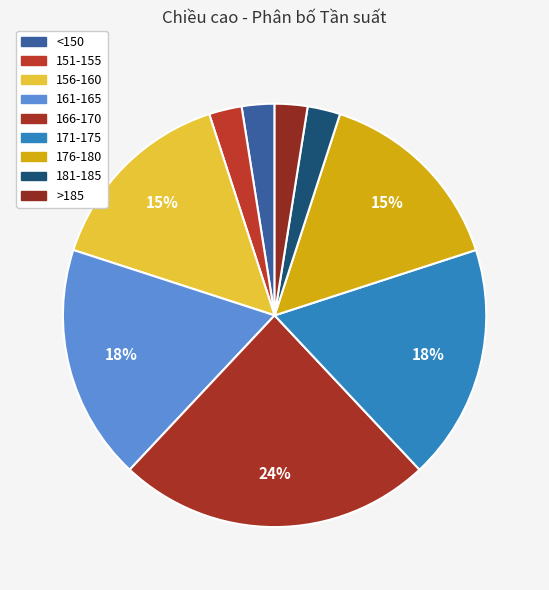

How many slices are in this pie chart?

9